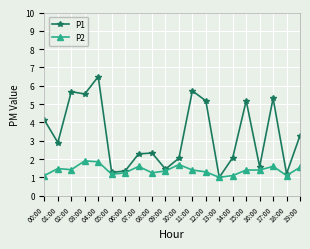

List the series in order of their peak value, highest first.

P1, P2